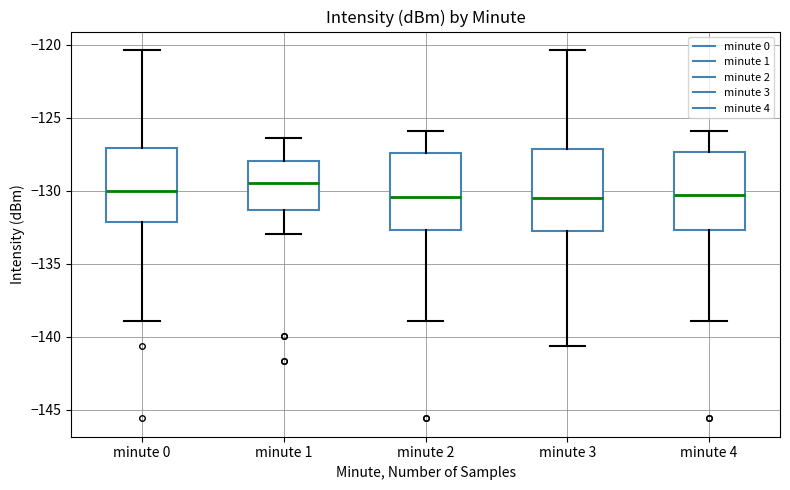

Where does the lower whisker of the box for minute 4 end on the y-axis? The values are not printed on the chart, so give them approximately, as read against the axis.

-139.0